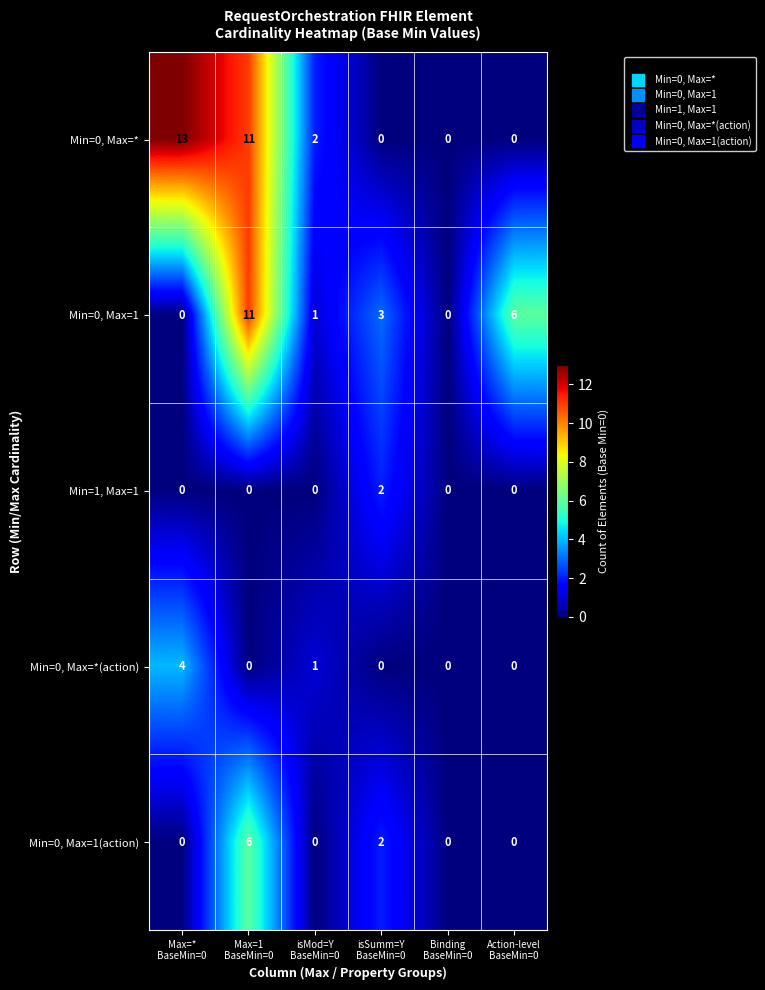

What is the difference between the highest and lowest values at Max=*
BaseMin=0?

13